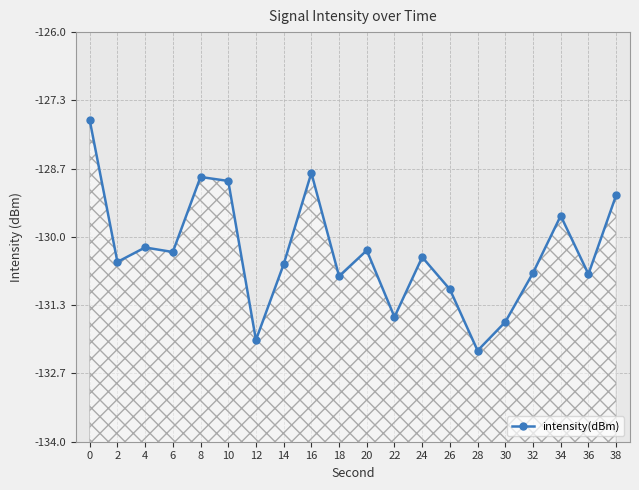

What is the maximum value shown in the chart?

-127.7